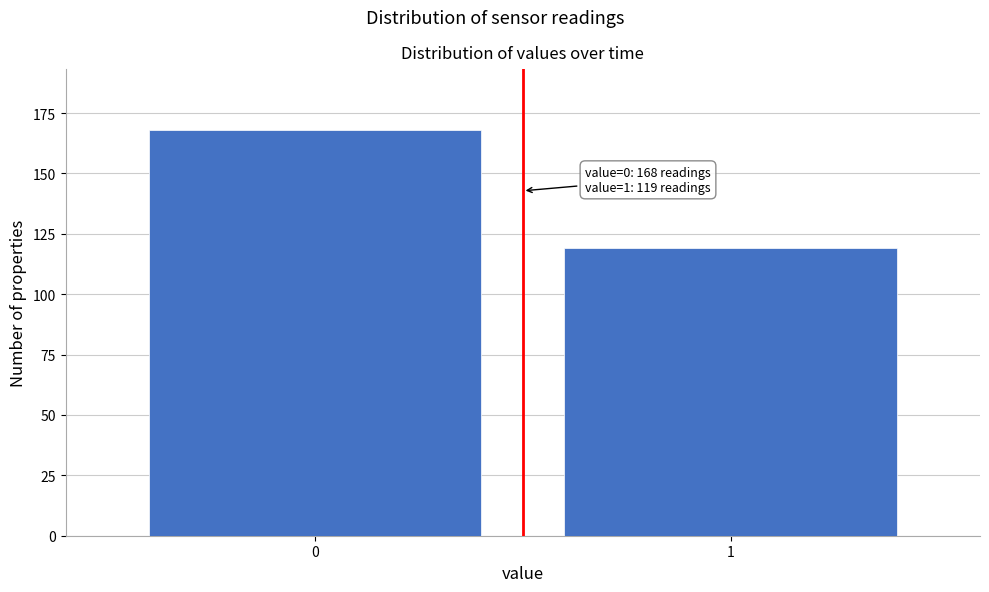

Reading left to right, what are all the values shown in this chart?

168	119